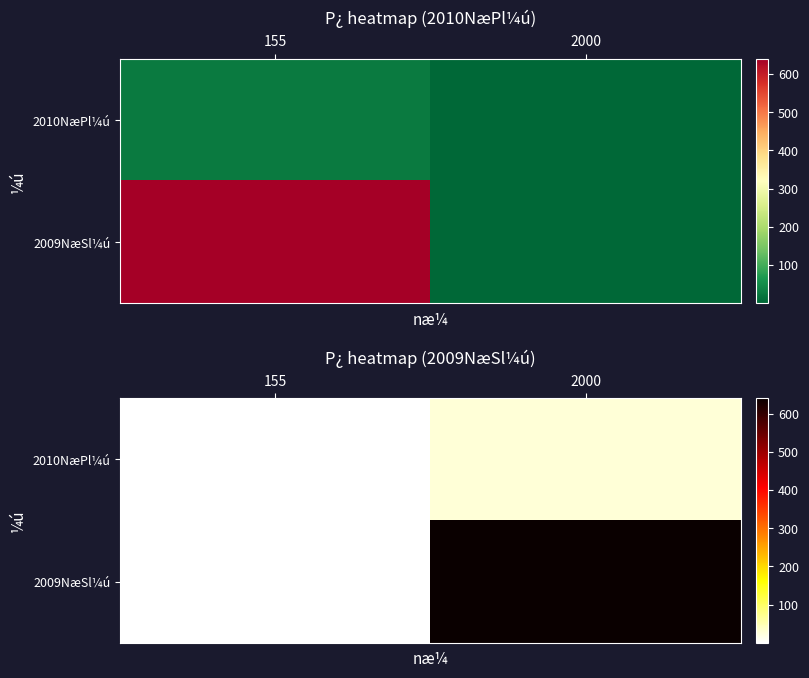

Is the value of 2010NæPl¼ú at 2000 greater than the value of 2009NæSl¼ú at 2000?

No